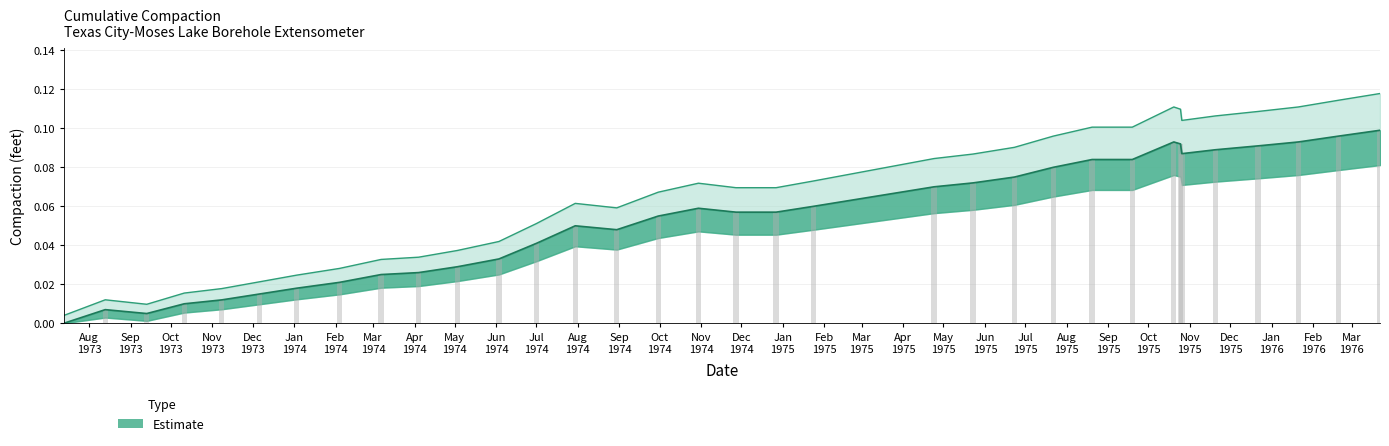

What position from the left is 1975-08-20?

25